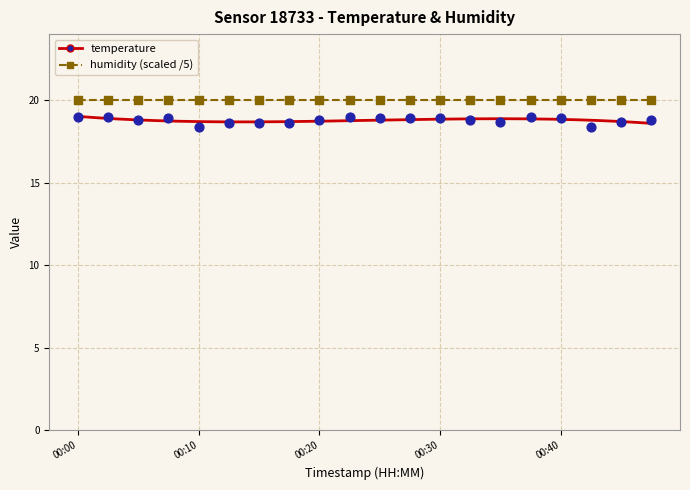

Which series reaches the maximum Y coordinate?

humidity (scaled /5)